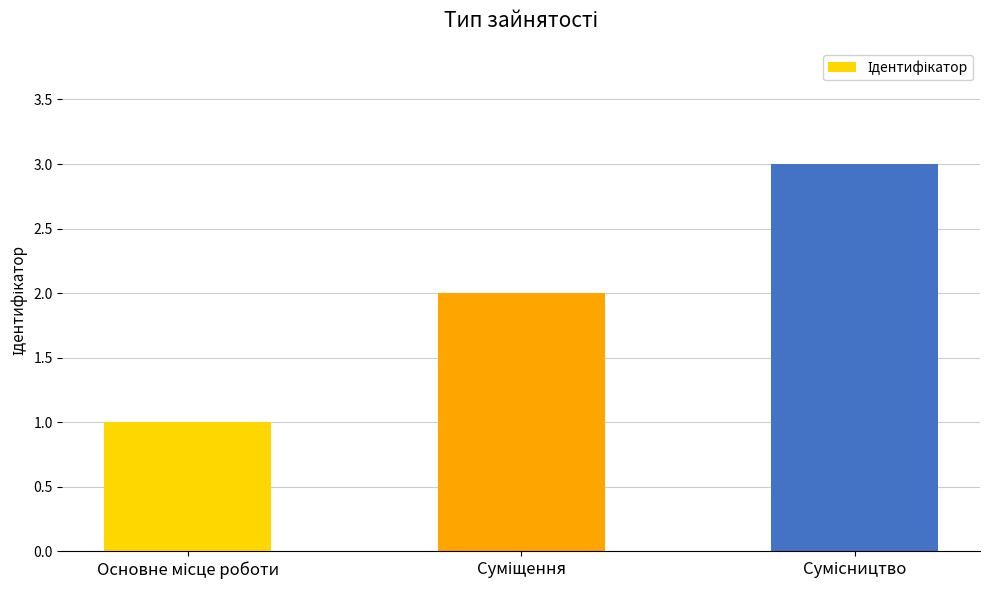

What is the maximum value shown in the chart?

3